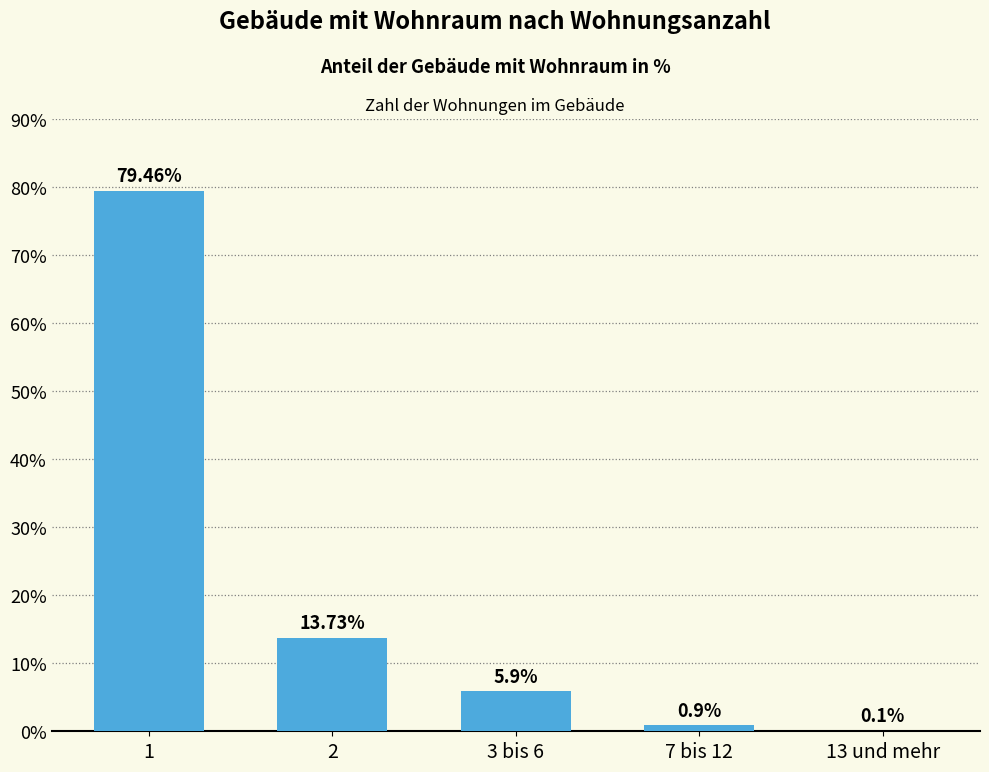

What is the sum of the values at 3 bis 6 and 7 bis 12?

6.8